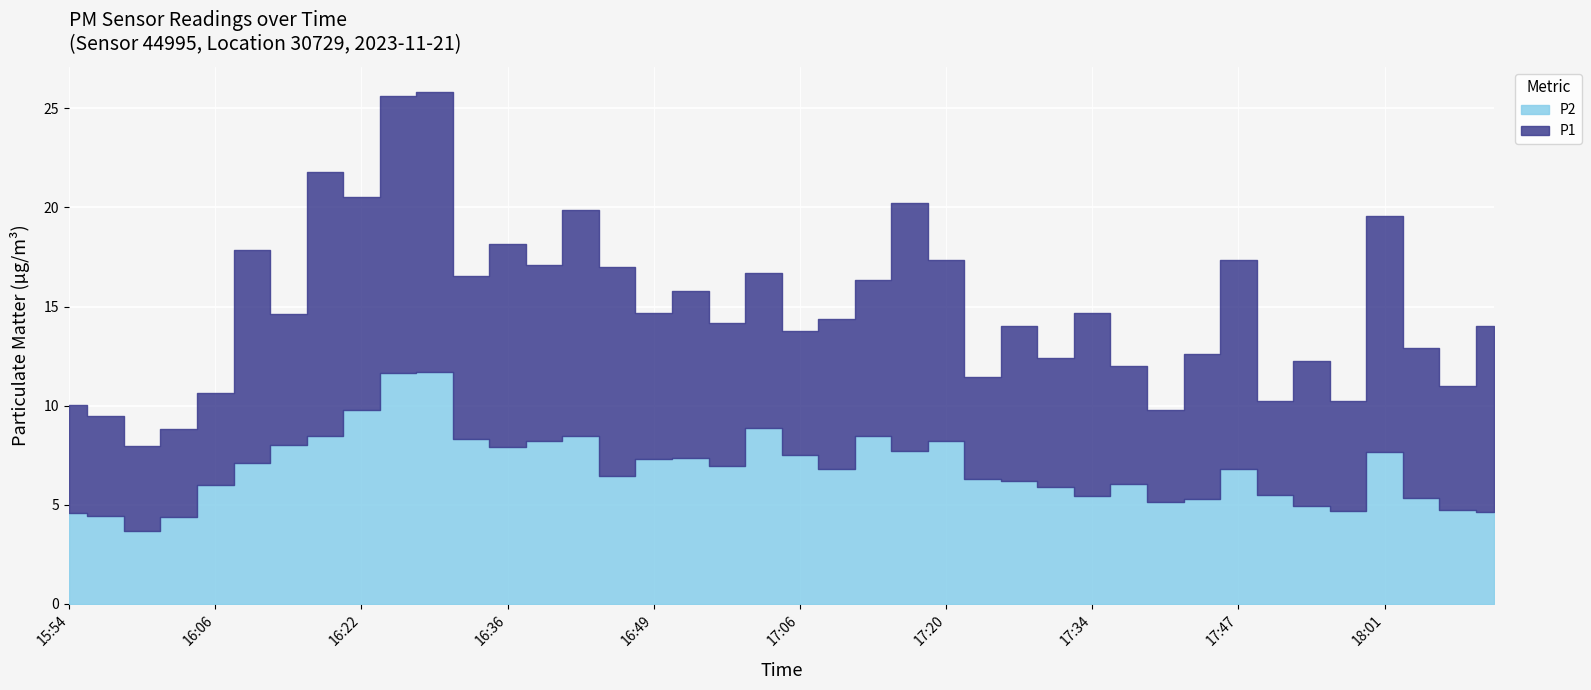

True or false: P2 and P1 cross at least once.

False